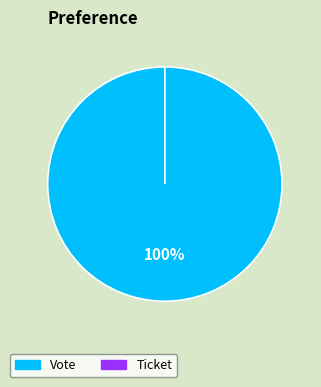

What is the change in value from Vote to Ticket?

-1